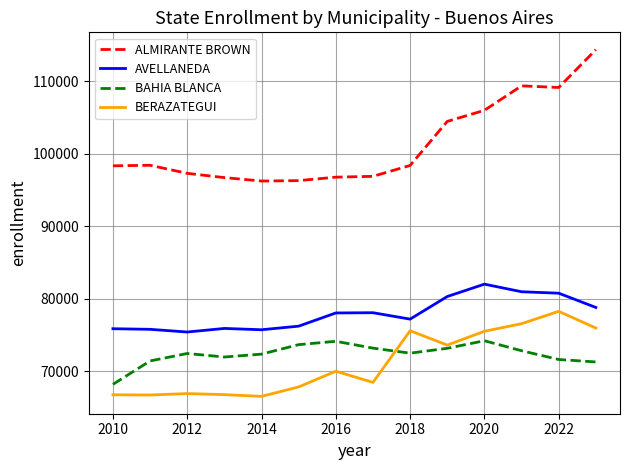

List the series in order of their peak value, highest first.

ALMIRANTE BROWN, AVELLANEDA, BERAZATEGUI, BAHIA BLANCA